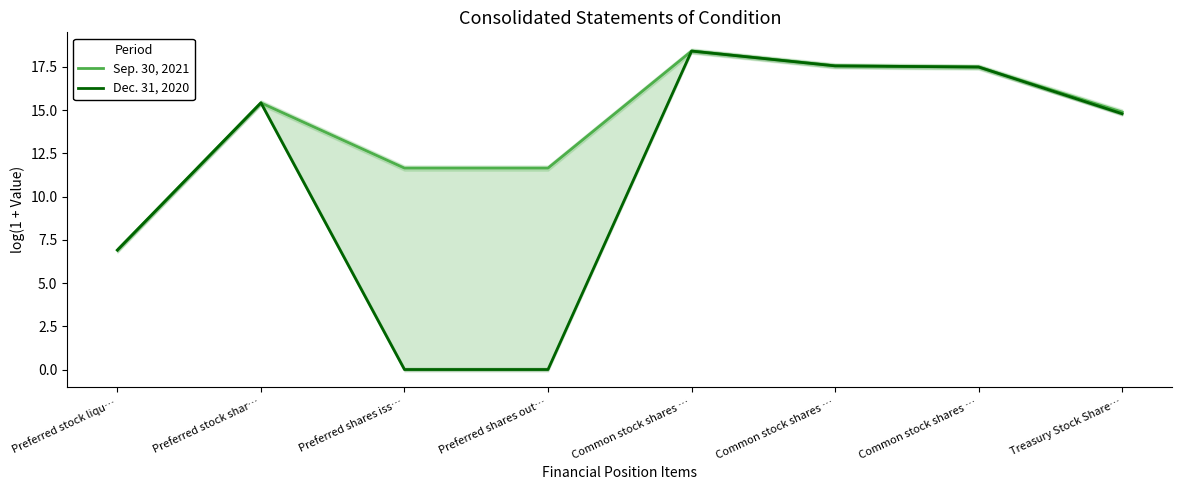

What is the total value across all series at Preferred shares iss…?

11.7